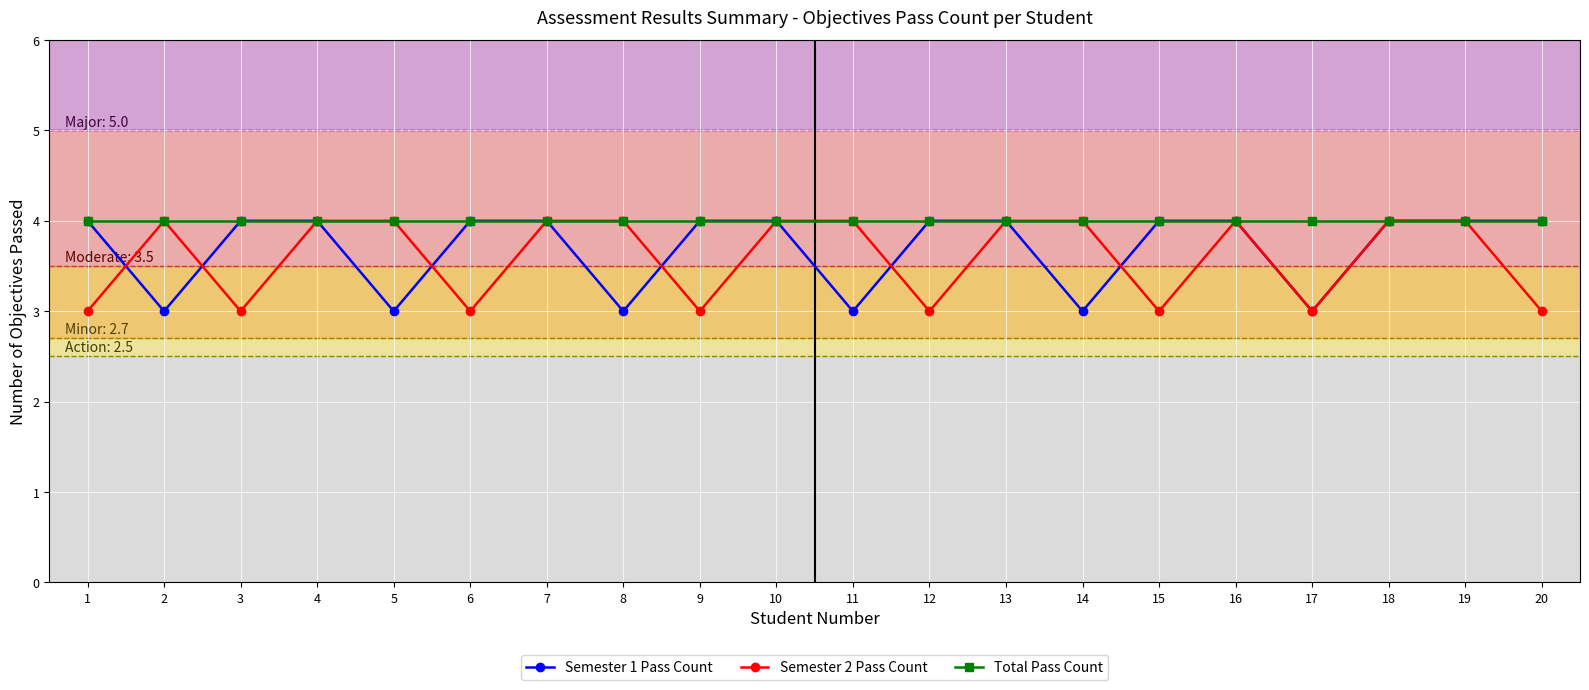

Which series has the largest total across all categories?

Total Pass Count